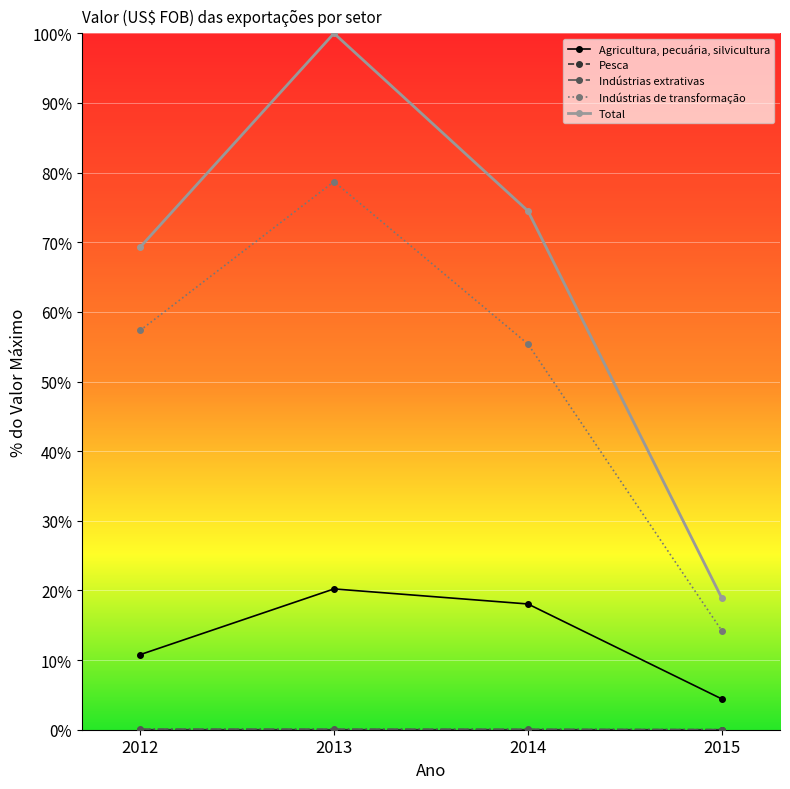

What is the sum of the Indústrias de transformação values at 2012 and 2014?

112.7